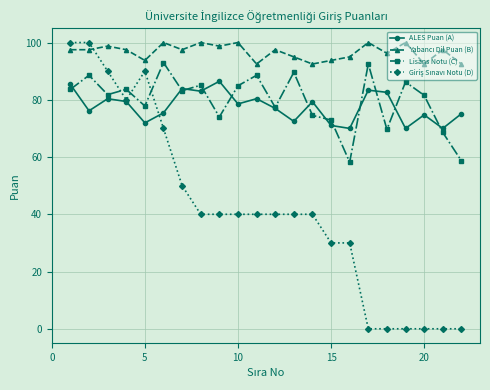

True or false: Lisans Notu (C) has more than 2 points higher than both neighbors.

True